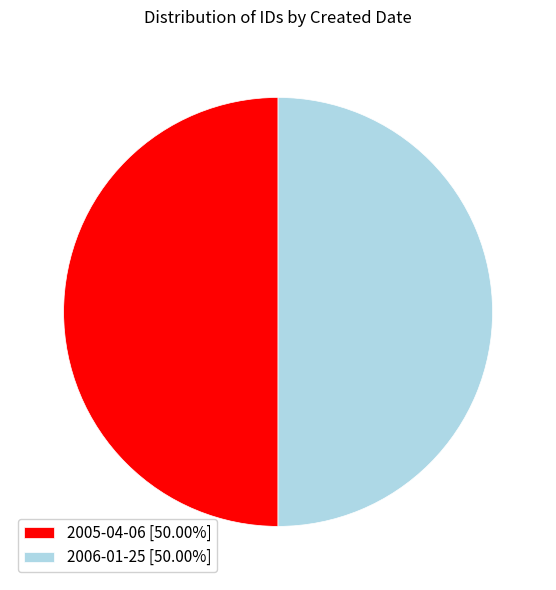

Approximately how many times larger is the value at 2006-01-25 [50.00%] compared to 2005-04-06 [50.00%]?

1.0